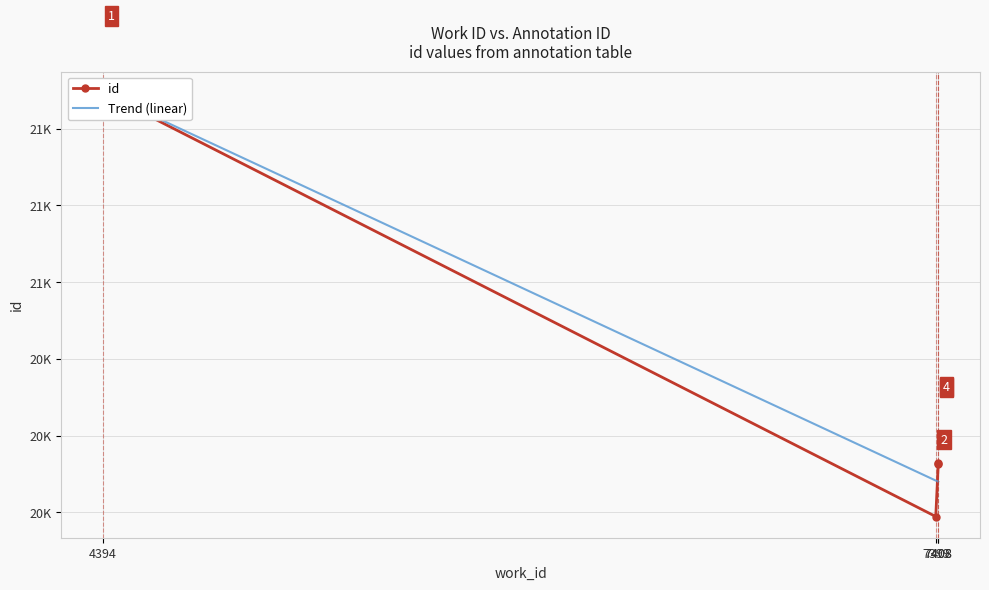

True or false: id and Trend (linear) cross at least once.

True